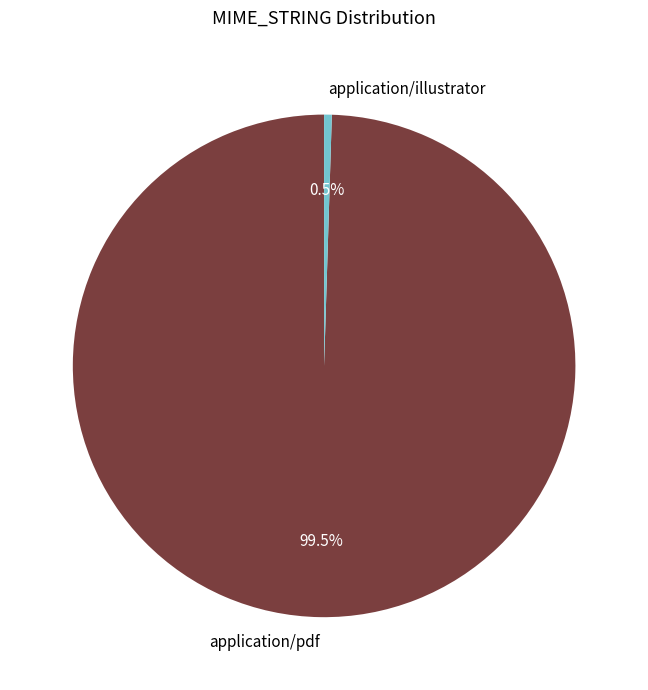

Combined, what portion of the pie is application/illustrator and application/pdf?

100.0%